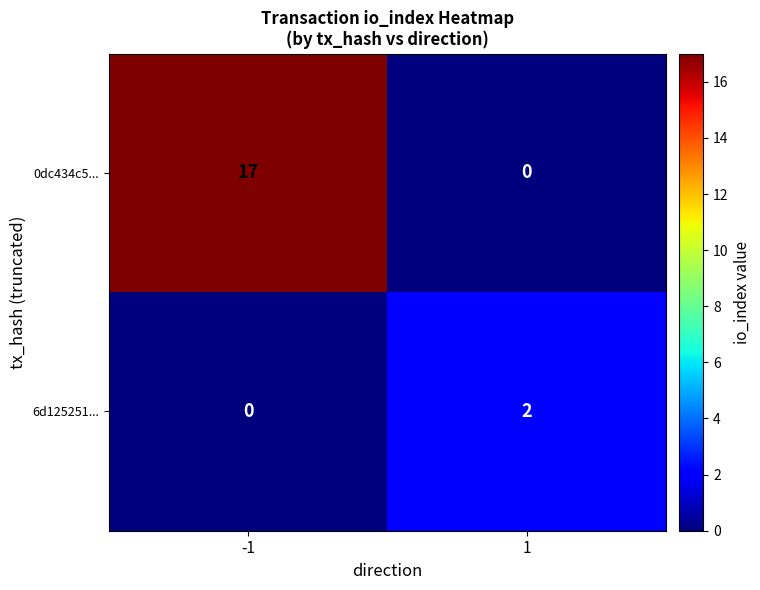

Rank the series at 1 from highest to lowest value.

6d125251..., 0dc434c5...